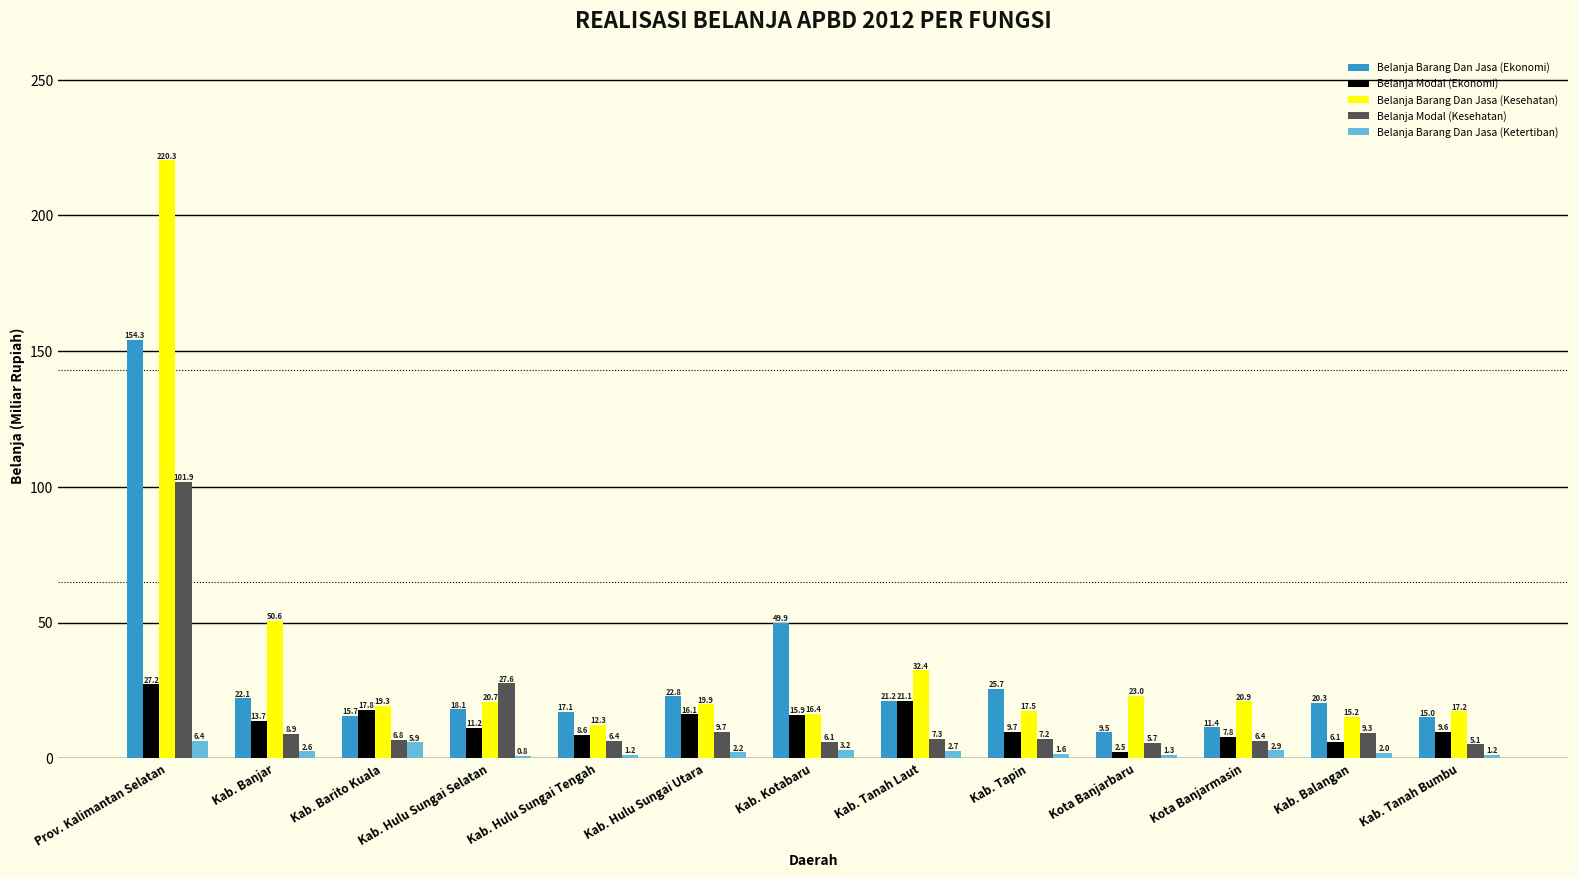

Reading left to right, list all the values displayed in this chart.

Belanja Barang Dan Jasa (Ekonomi): 154.3	22.1	15.7	18.1	17.1	22.8	49.9	21.2	25.7	9.5	11.4	20.3	15.0
Belanja Modal (Ekonomi): 27.2	13.7	17.8	11.2	8.6	16.1	15.9	21.1	9.7	2.5	7.8	6.1	9.6
Belanja Barang Dan Jasa (Kesehatan): 220.3	50.6	19.3	20.7	12.3	19.9	16.4	32.4	17.5	23.0	20.9	15.2	17.2
Belanja Modal (Kesehatan): 101.9	8.9	6.8	27.6	6.4	9.7	6.1	7.3	7.2	5.7	6.4	9.3	5.1
Belanja Barang Dan Jasa (Ketertiban): 6.4	2.6	5.9	0.8	1.2	2.2	3.2	2.7	1.6	1.3	2.9	2.0	1.2